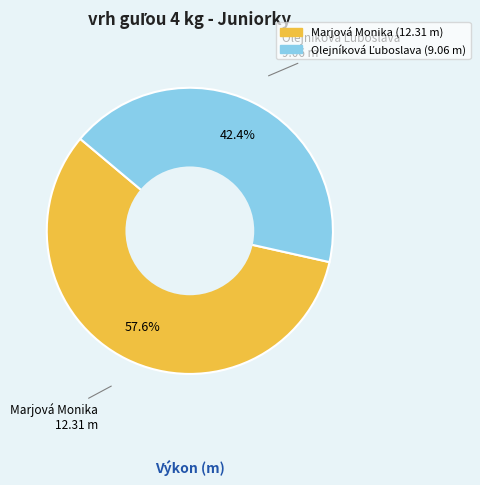

What is the largest slice in the pie chart?

Marjová Monika